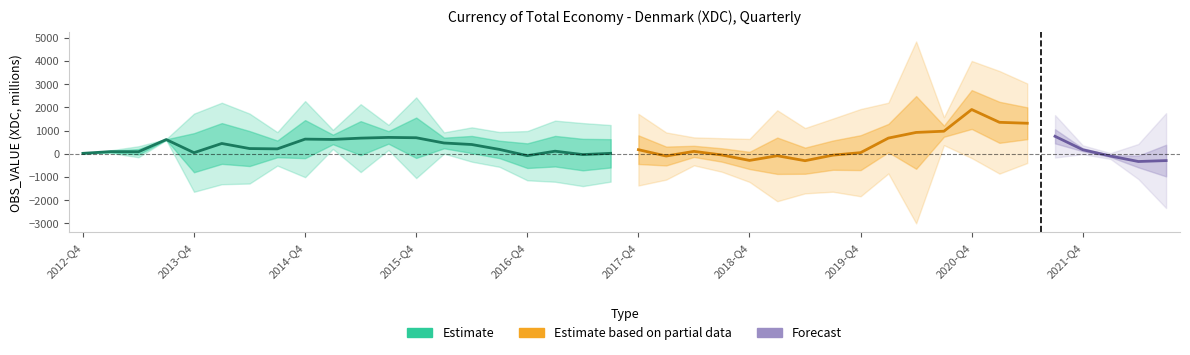

How many points are higher than both their immediate neighbors (excluding endpoints)?

9